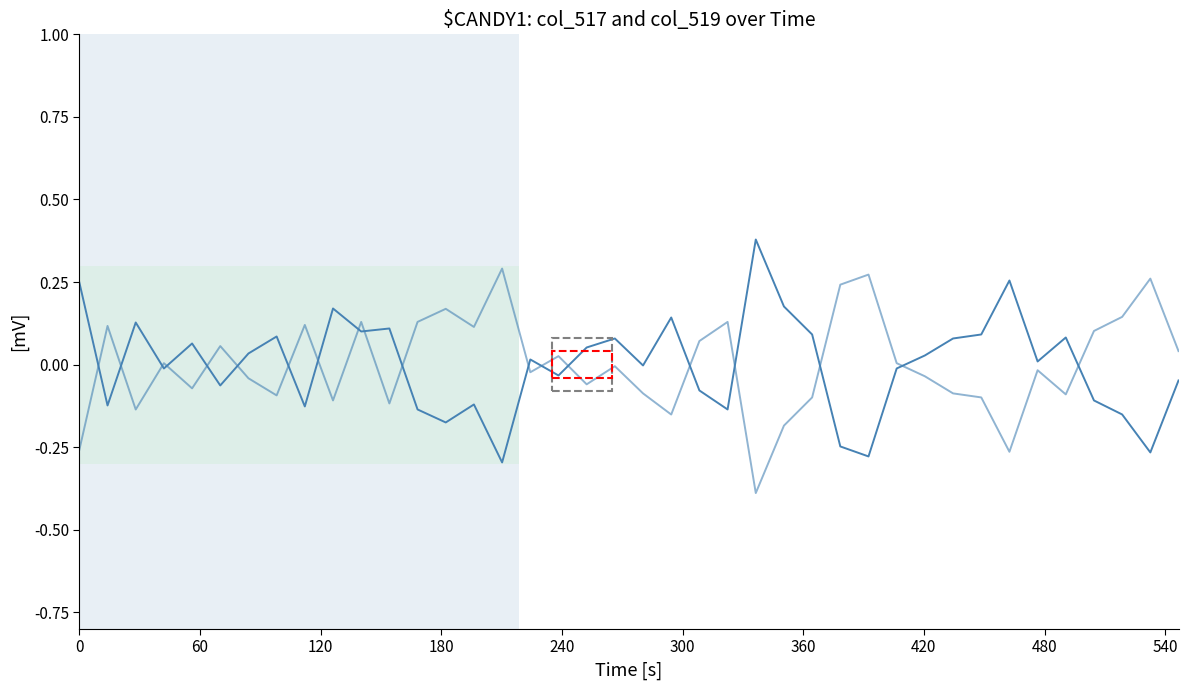

Does the chart display data point markers on the line(s)?

No